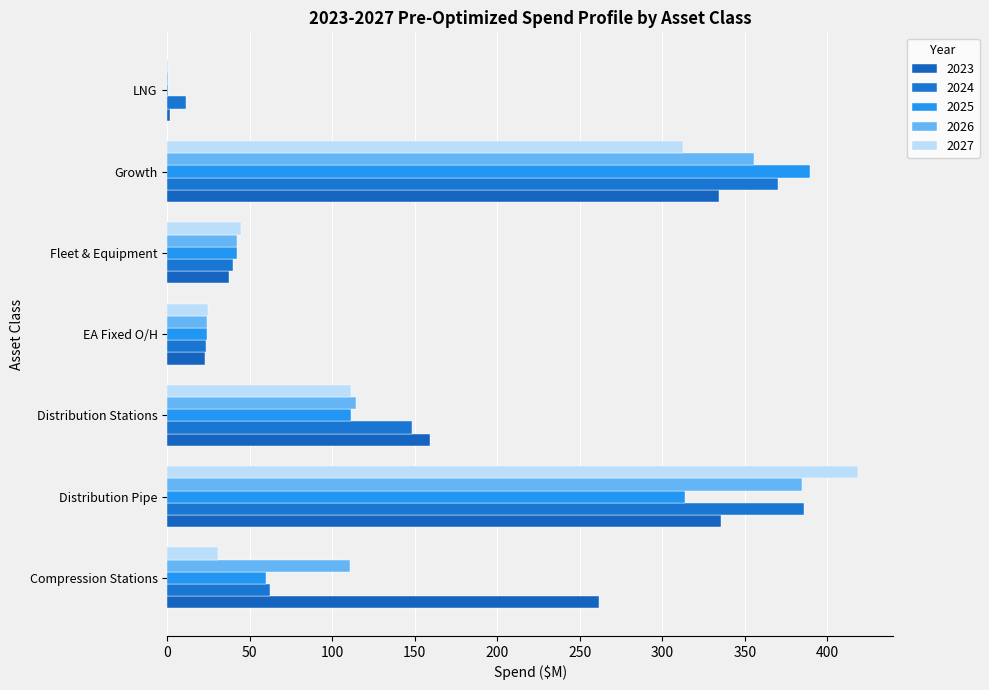

How many categories are shown in the chart?

7